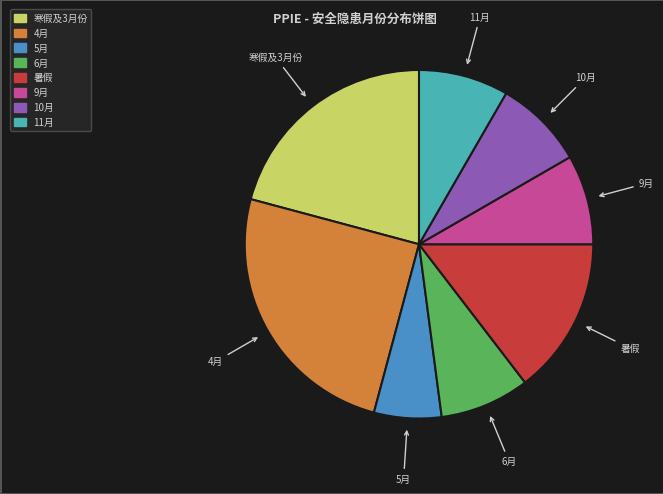

Between 10月 and 5月, which is larger?

10月